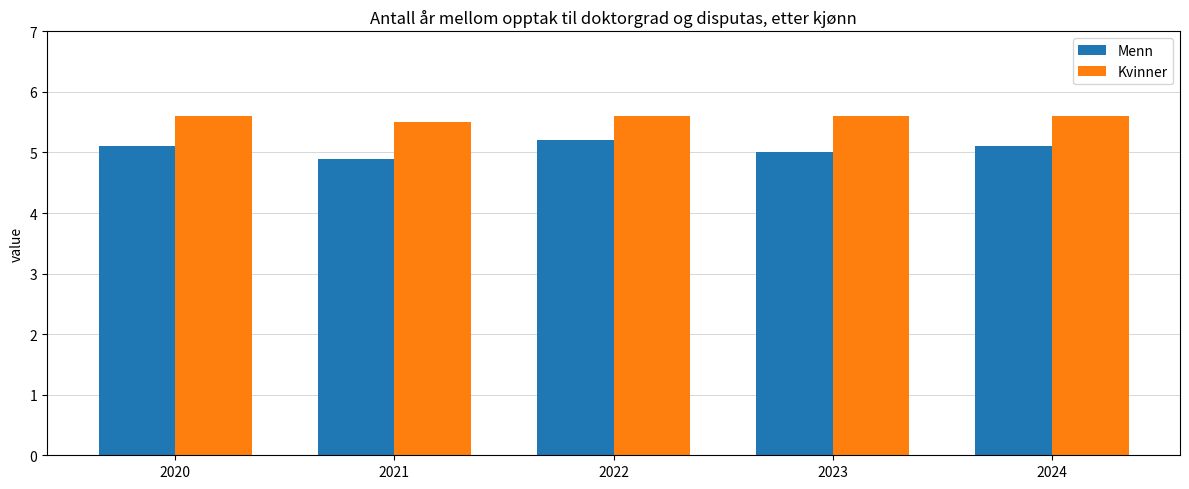

Which series has the largest total across all categories?

Kvinner